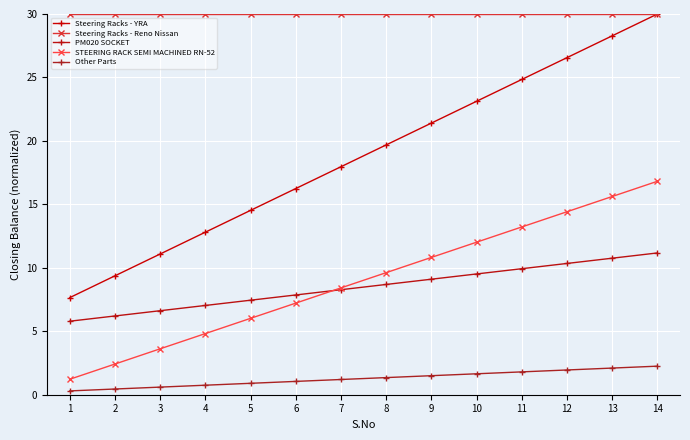

What value does the Steering Racks - Reno Nissan series have at 9?

30.0